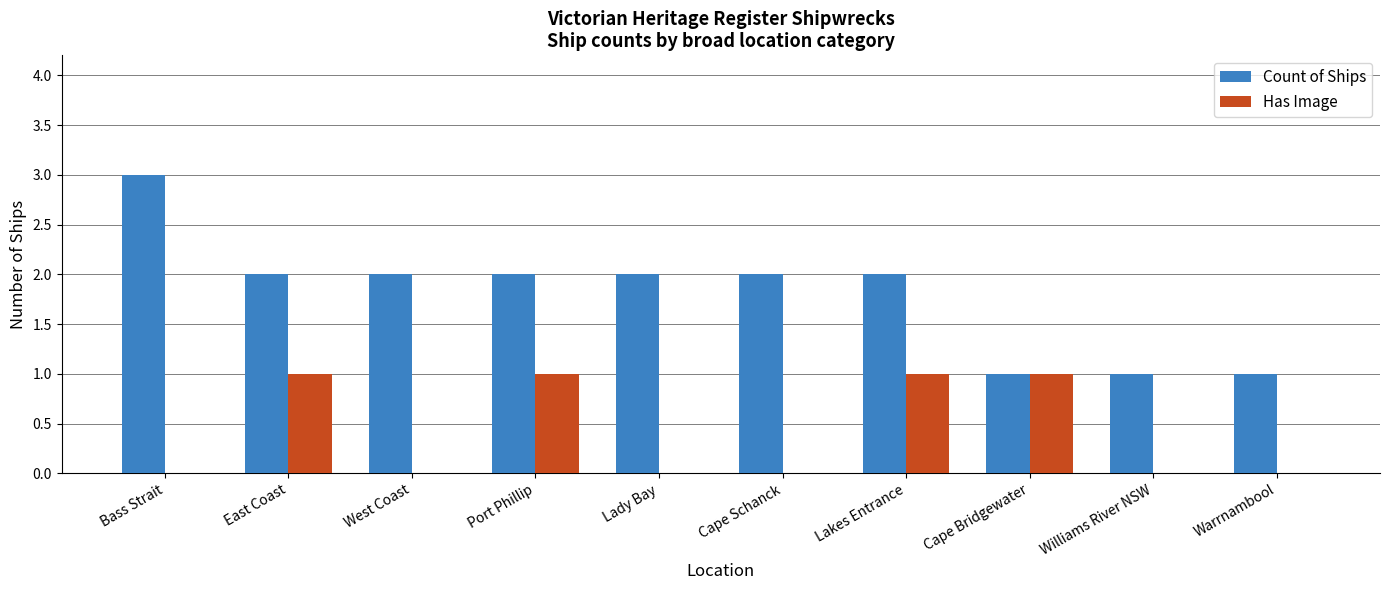

What value does the Count of Ships series have at West Coast?

2